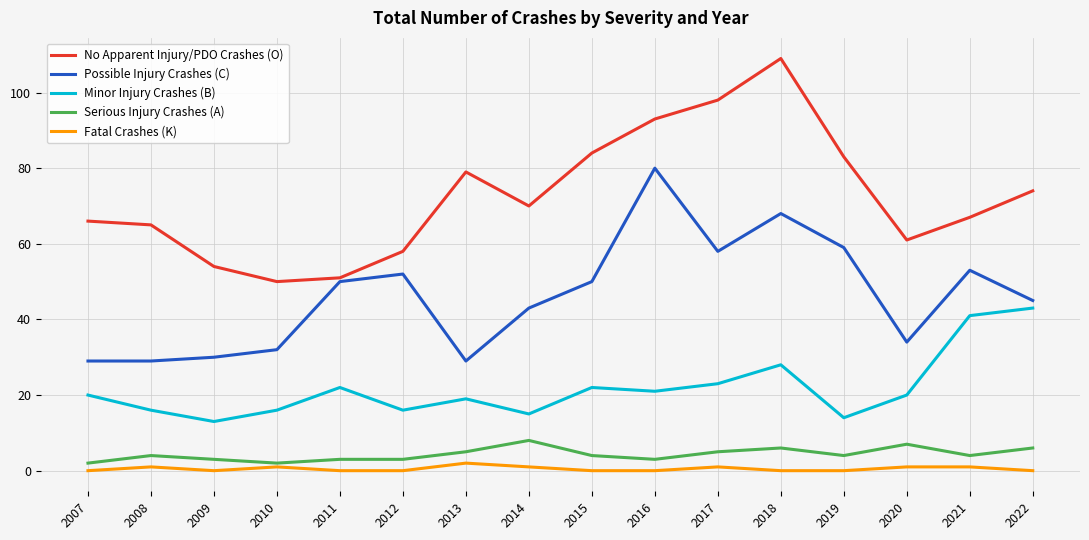

At 2010, list the series in order from largest to smallest.

No Apparent Injury/PDO Crashes (O), Possible Injury Crashes (C), Minor Injury Crashes (B), Serious Injury Crashes (A), Fatal Crashes (K)